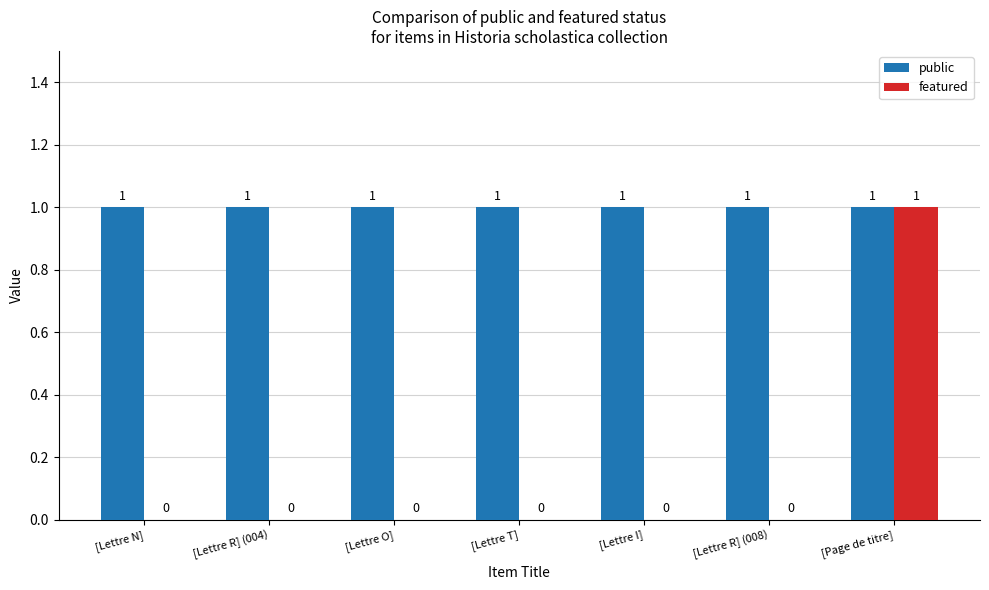

What is the total value across all series at [Lettre I]?

1